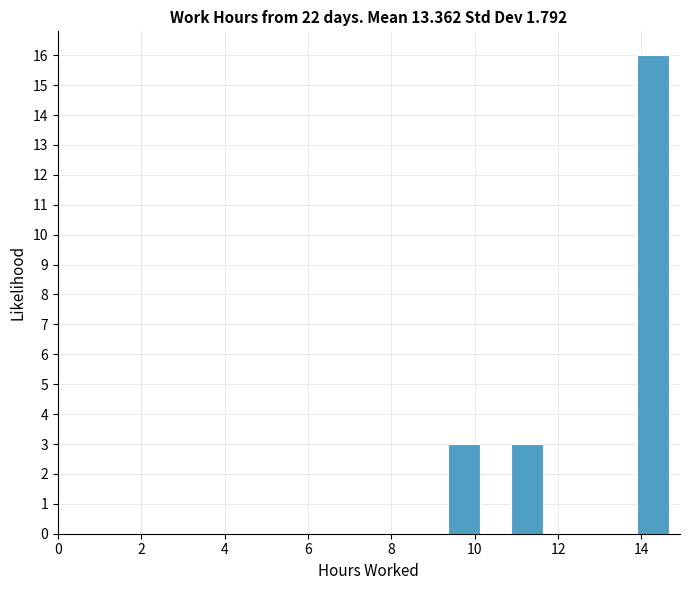

Read against the x-axis, roughly where is the centre of the tallest bar?

14.2